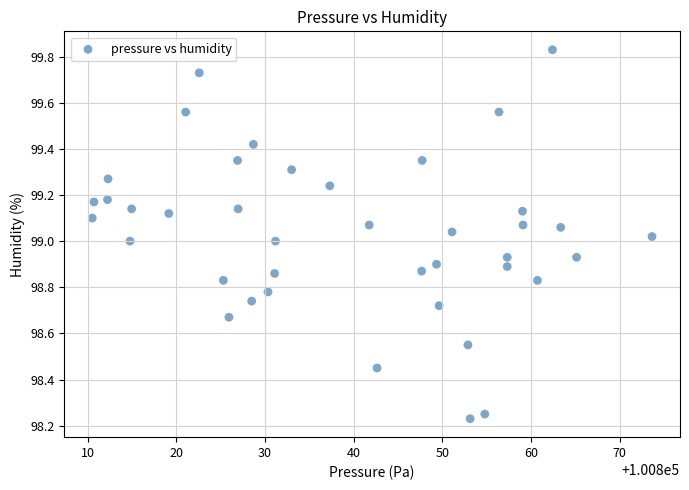

What is the range of Y values (max minus min)?

1.6